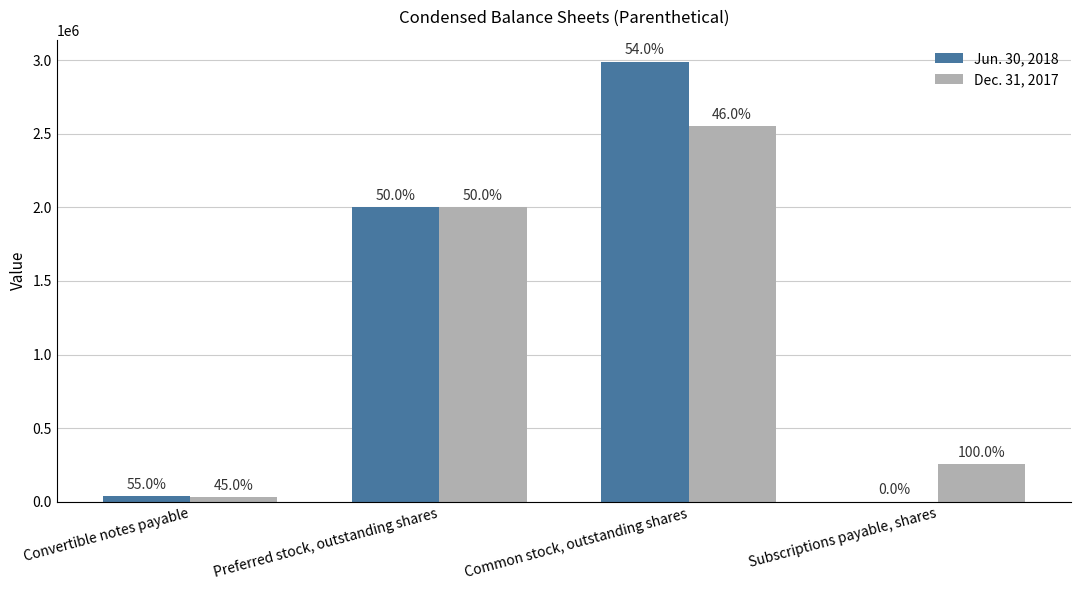

Is the value of Jun. 30, 2018 at Convertible notes payable greater than the value of Dec. 31, 2017 at Subscriptions payable, shares?

No